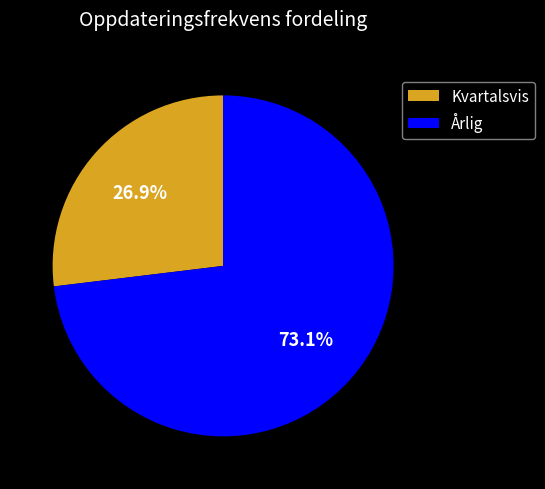

Rank the categories by value from lowest to highest.

Kvartalsvis, Årlig